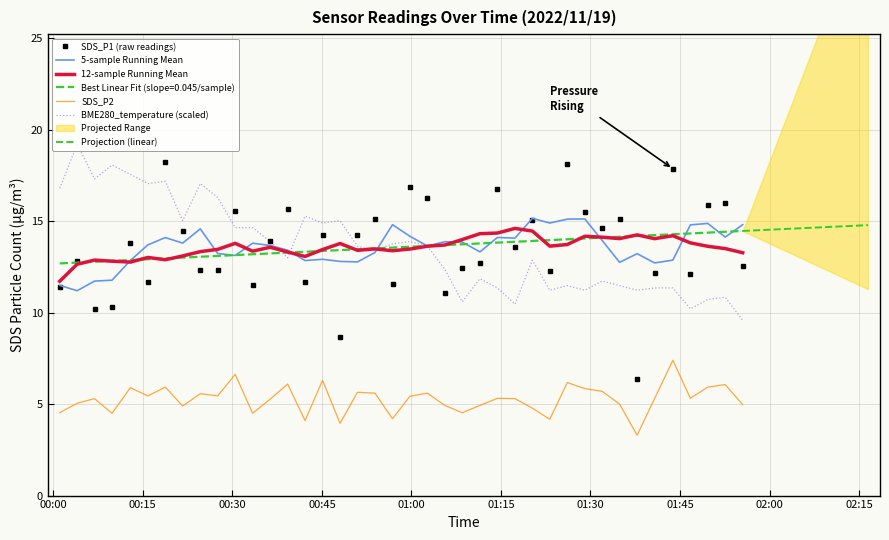

How many interior local peaks does the SDS_P1 series have?

14